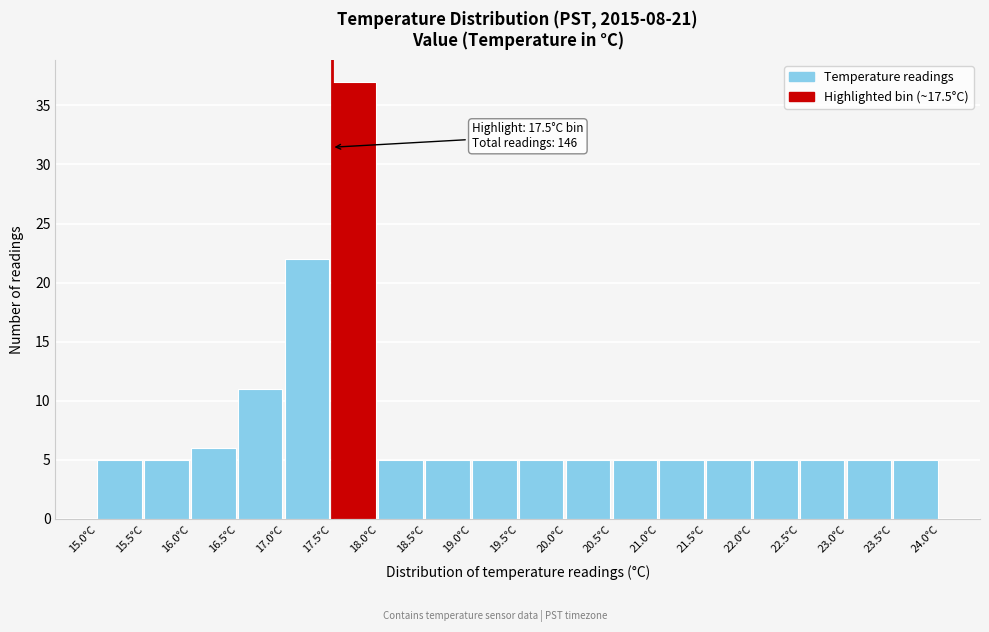

Over which range of the x-axis is the bar tallest?

17.5 to 18.0